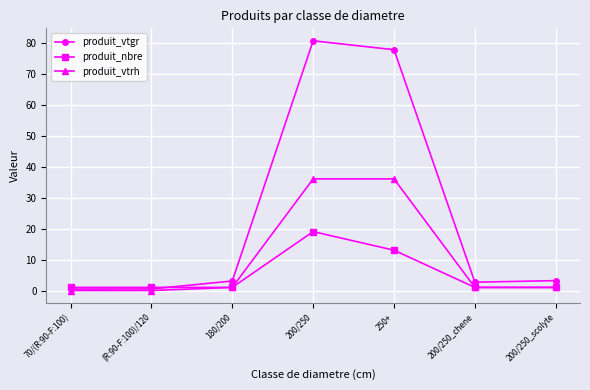

What position from the right is 200/250_scolyte?

1